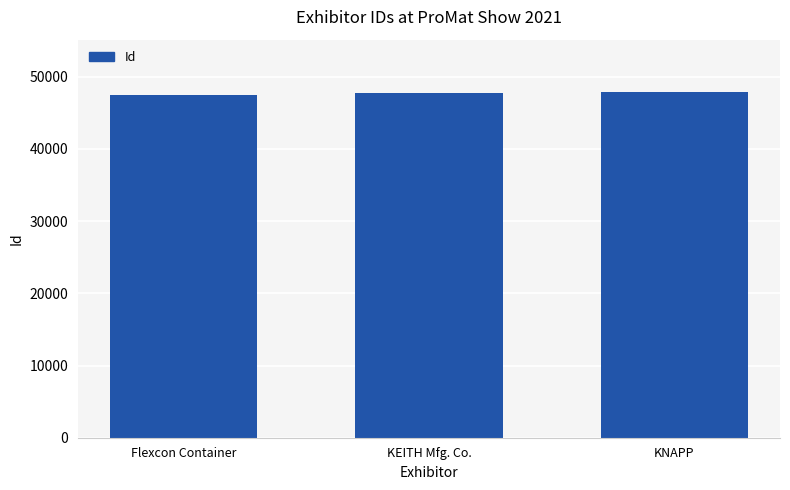

True or false: the data shows 83665 at Flexcon Container.

False